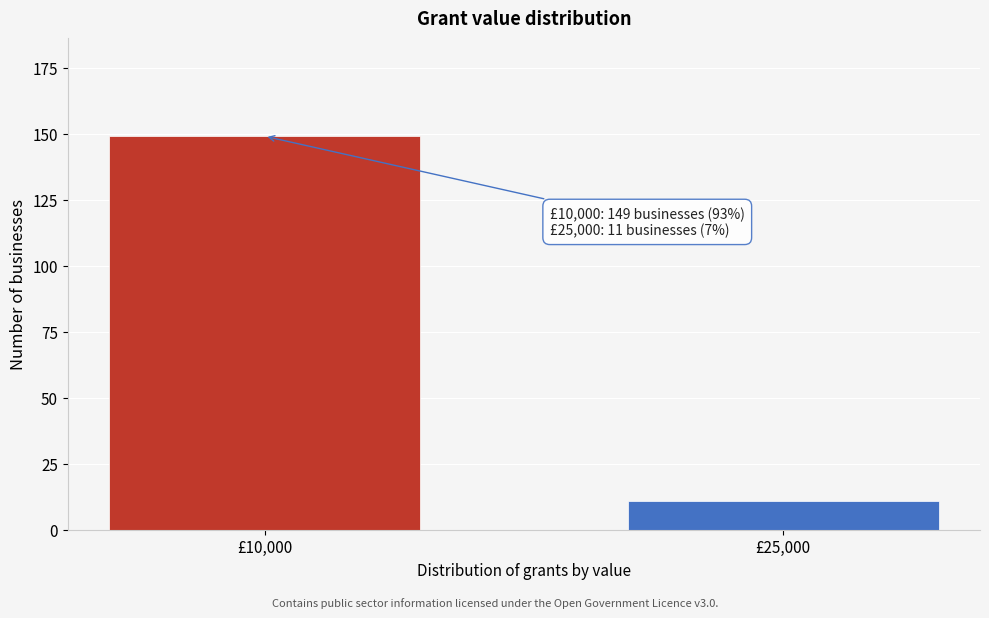

Reading left to right, what are all the values shown in this chart?

£10,000=149	£25,000=11